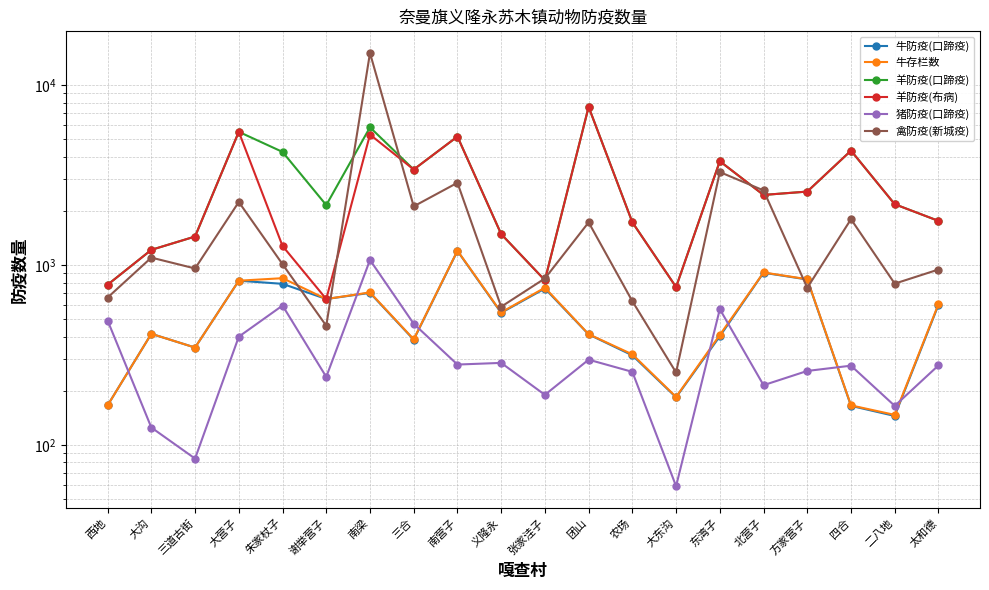

What position from the right is 三合?

13